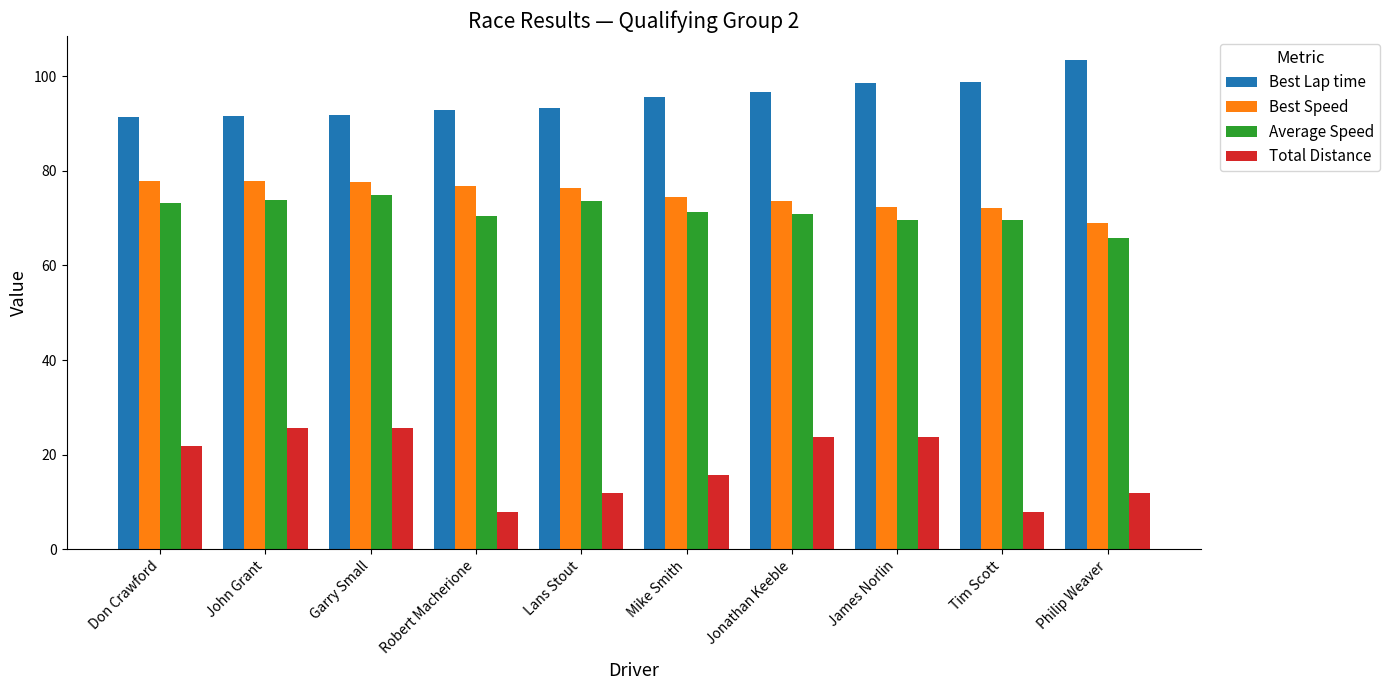

What is the value of the Best Lap time bar at the 5th from the left?

93.3